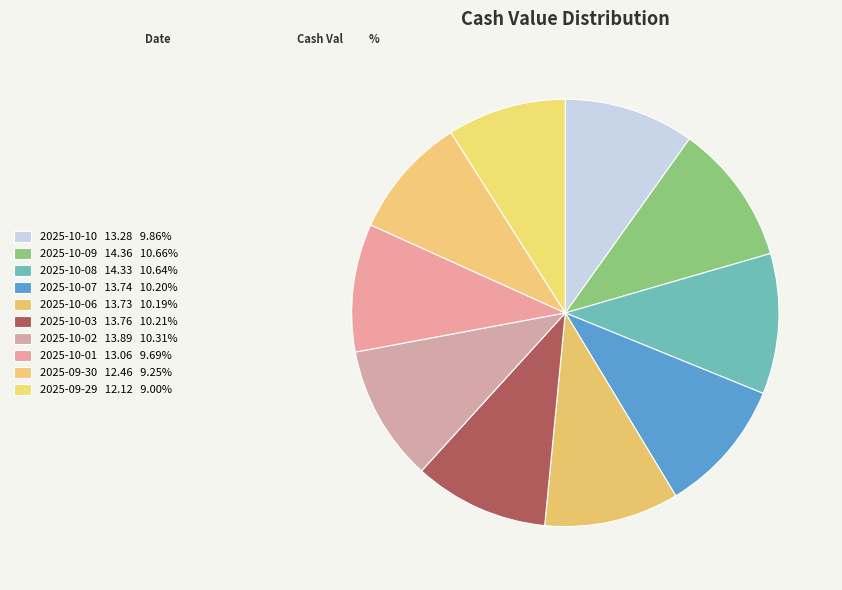

Rank the categories by value from lowest to highest.

2025-09-29, 2025-09-30, 2025-10-01, 2025-10-10, 2025-10-06, 2025-10-07, 2025-10-03, 2025-10-02, 2025-10-08, 2025-10-09